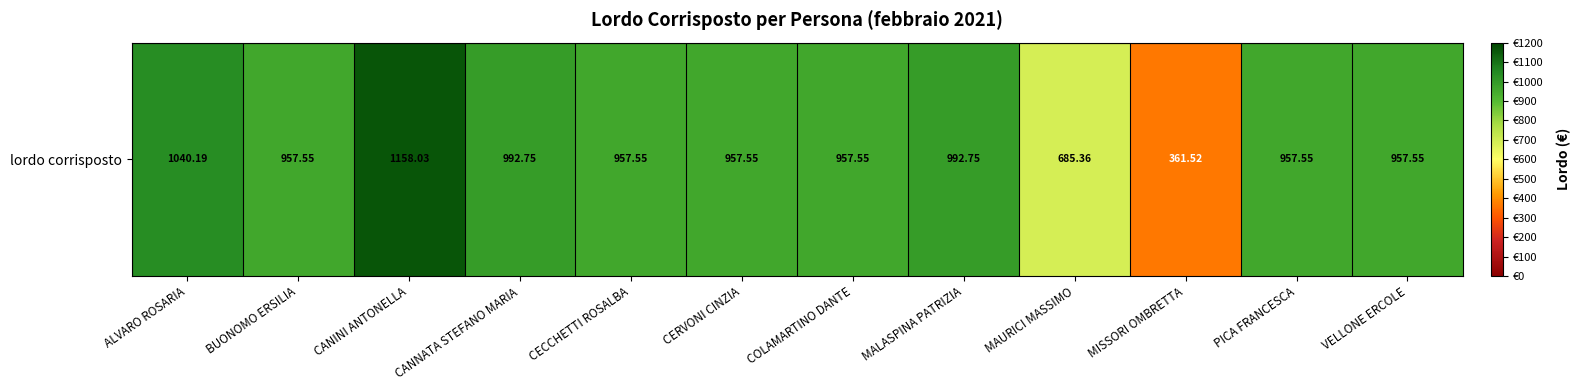

What is the difference between the second highest and second lowest values?

354.8